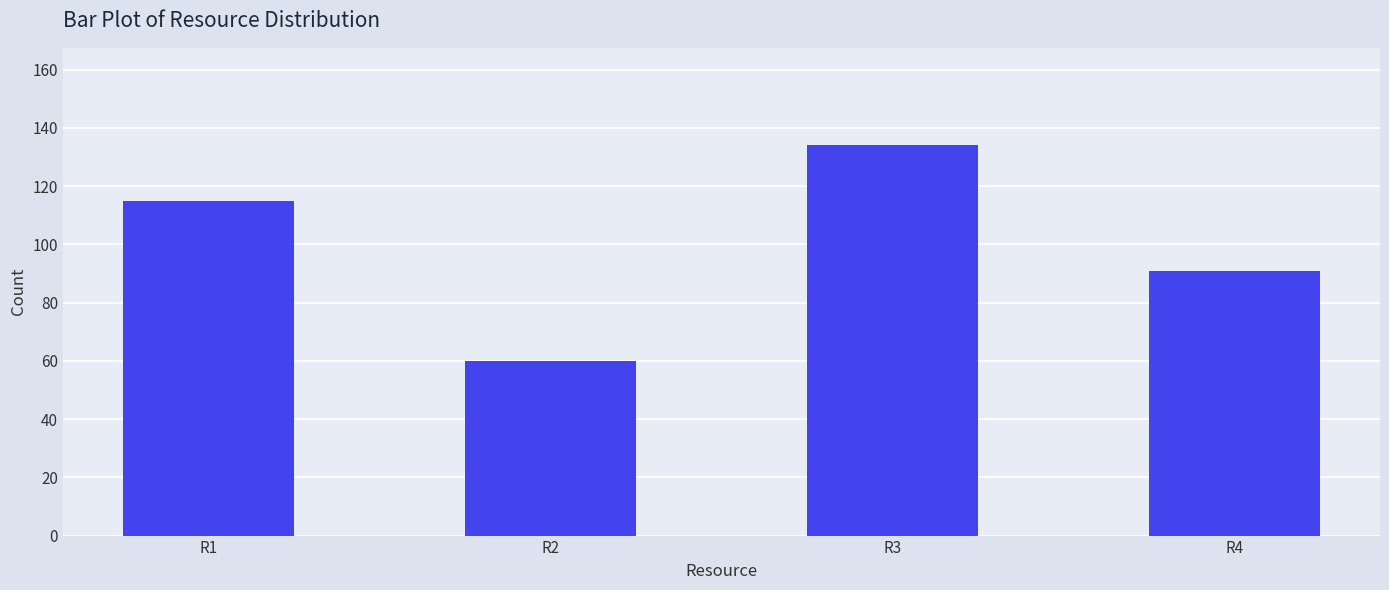

Which has a higher value, R2 or R3?

R3